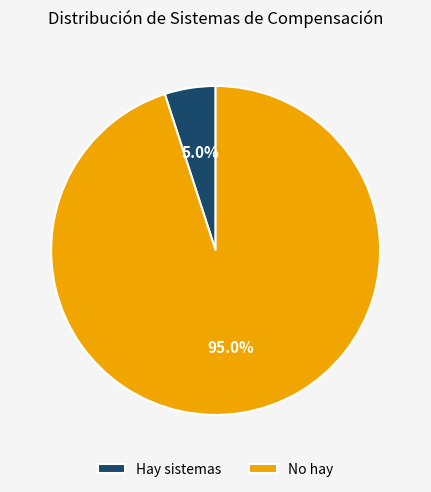

How many slices are in this pie chart?

2